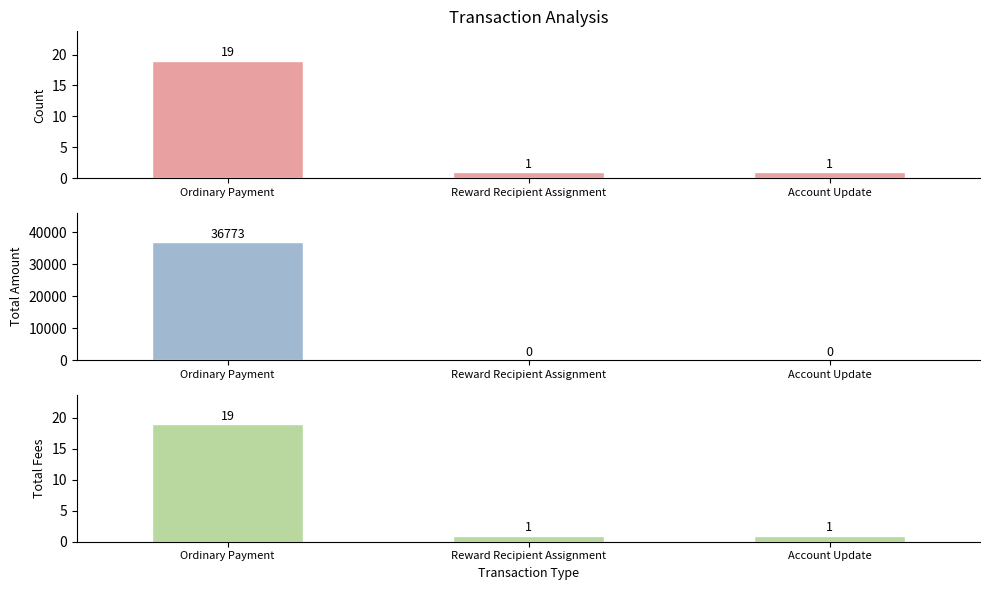

How many data points does each series have?

3